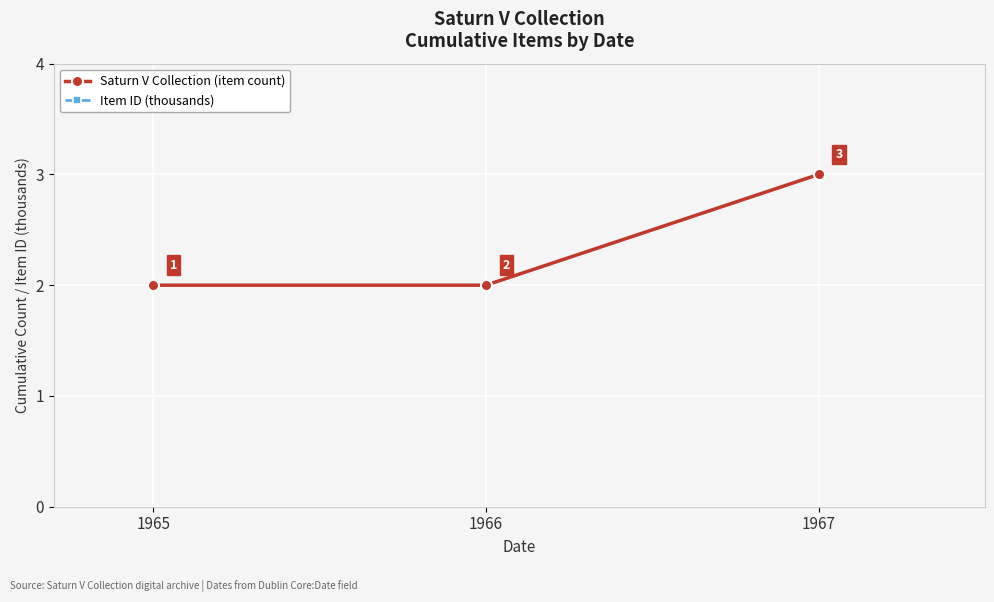

What is the value of the Item ID (thousands) point at the 3rd from the left?

10.7